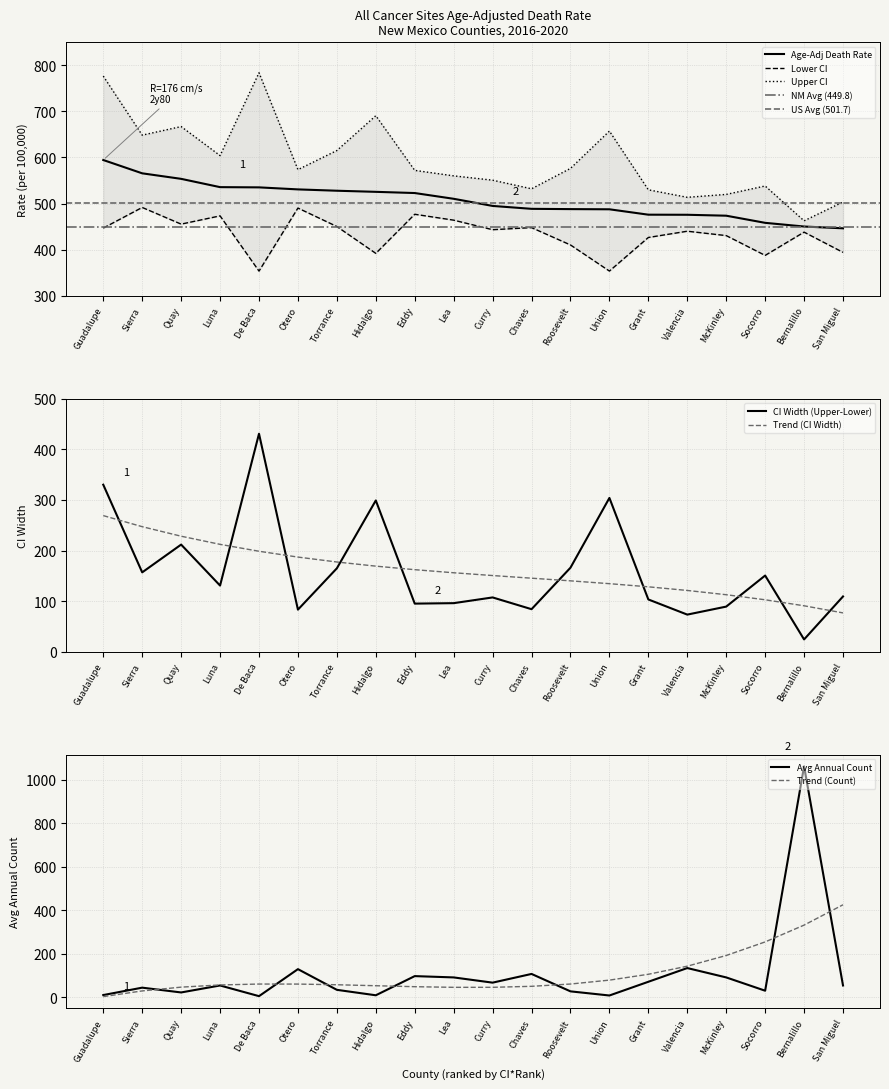

What is the label of the 10th point from the left?

Lea